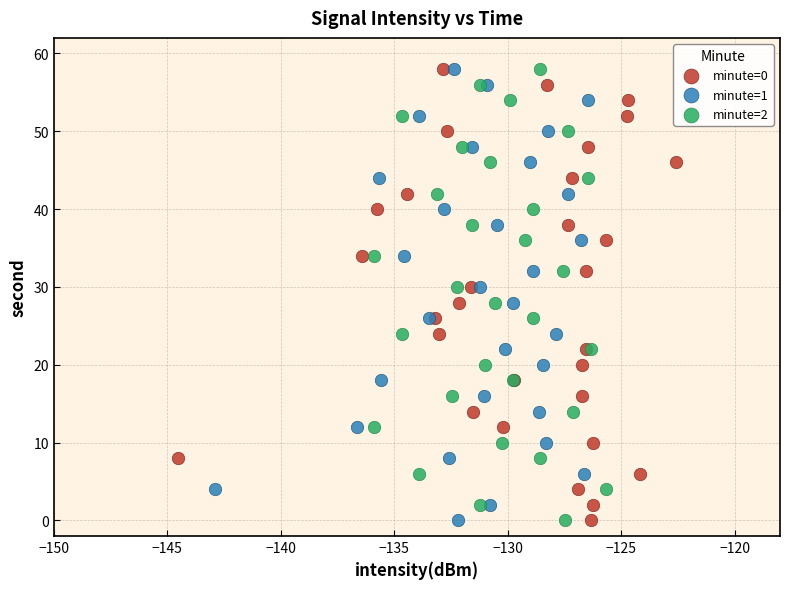

What are all the series names shown in the legend?

minute=0, minute=1, minute=2